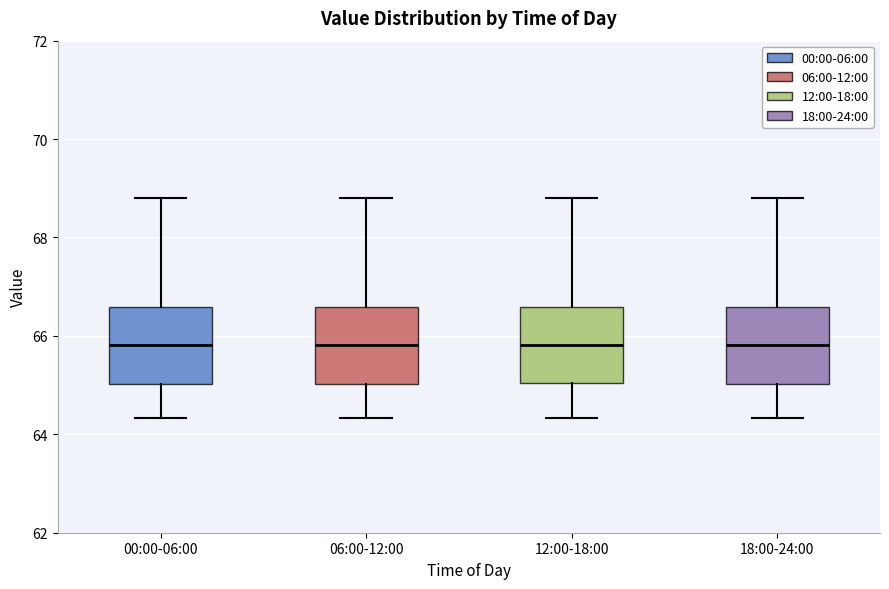

Reading left to right, read every box against the y-axis: the position of its median line, the range the box covers, and the ends of its whiskers. The values are not printed on the chart, so give them approximately, as read against the axis.

00:00-06:00: median 65.8, box 65.0 to 66.6, whiskers 64.4 to 68.8
06:00-12:00: median 65.8, box 65.0 to 66.6, whiskers 64.4 to 68.8
12:00-18:00: median 65.8, box 65.0 to 66.6, whiskers 64.4 to 68.8
18:00-24:00: median 65.8, box 65.0 to 66.6, whiskers 64.4 to 68.8